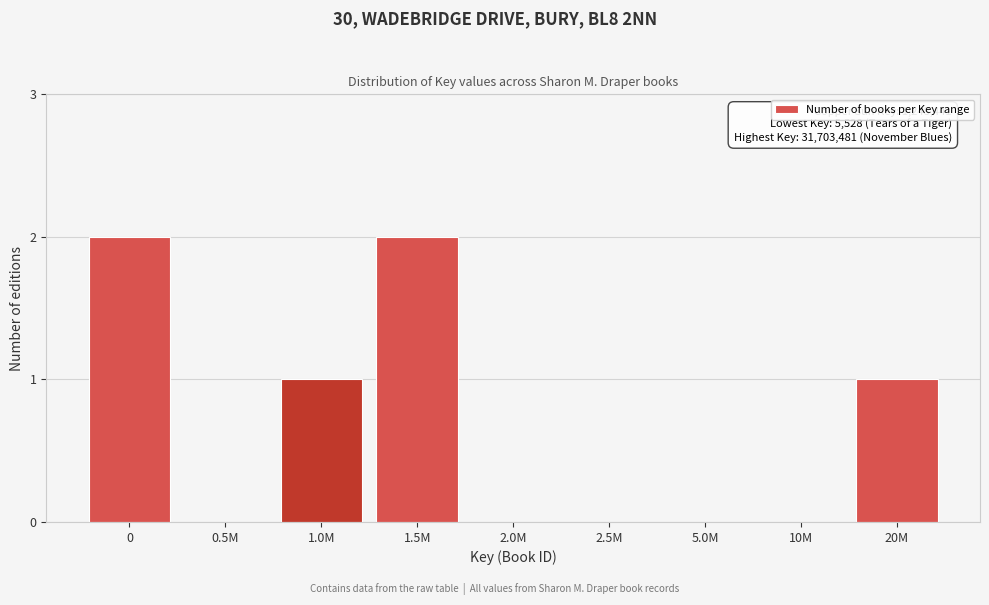

Reading left to right, transcribe all the data shown in this chart.

0=2	0.5M=0	1.0M=1	1.5M=2	2.0M=0	2.5M=0	5.0M=0	10M=0	20M=1